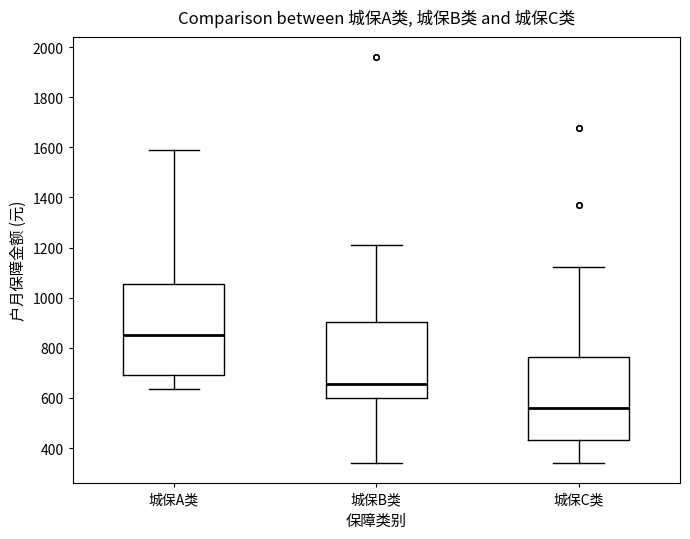

Reading left to right, read every box against the y-axis: the position of its median line, the range the box covers, and the ends of its whiskers. The values are not printed on the chart, so give them approximately, as read against the axis.

城保A类: median 860, box 700 to 1060, whiskers 640 to 1580
城保B类: median 660, box 600 to 900, whiskers 340 to 1220
城保C类: median 560, box 440 to 760, whiskers 340 to 1120